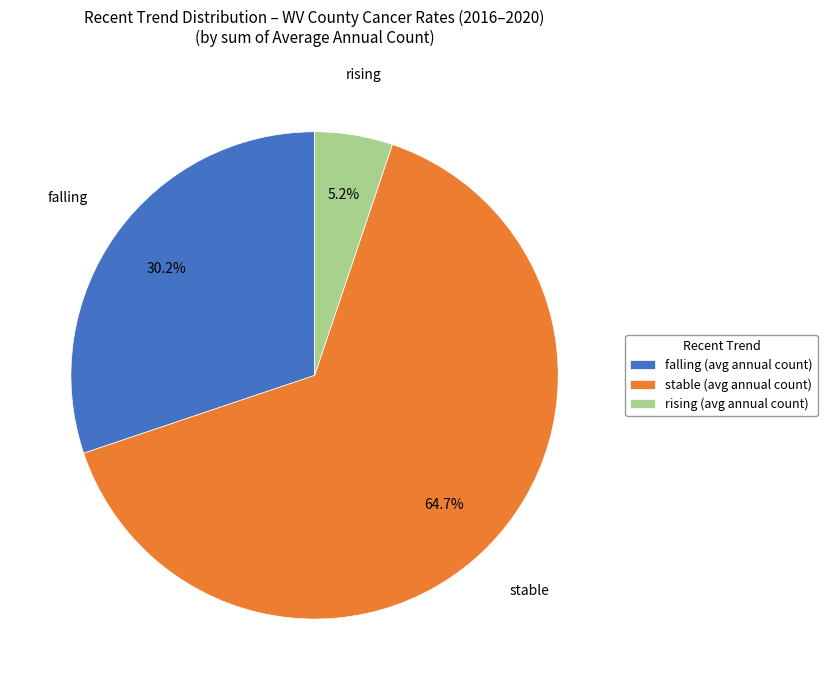

What percentage is the falling slice, to the nearest percent?

30%